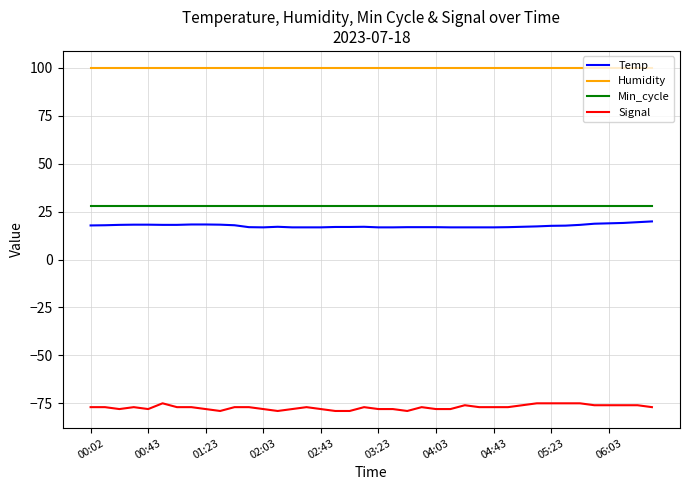

Which series has the widest spread of values?

Signal